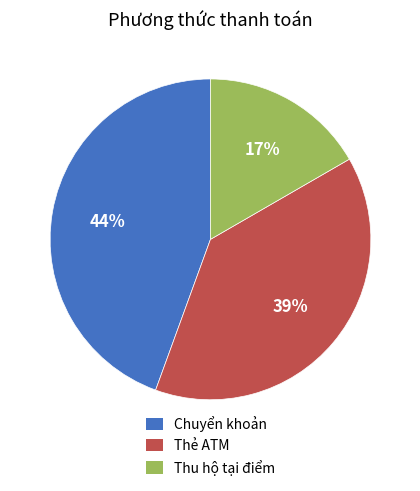

True or false: Chuyển khoản accounts for 52% of the total.

False